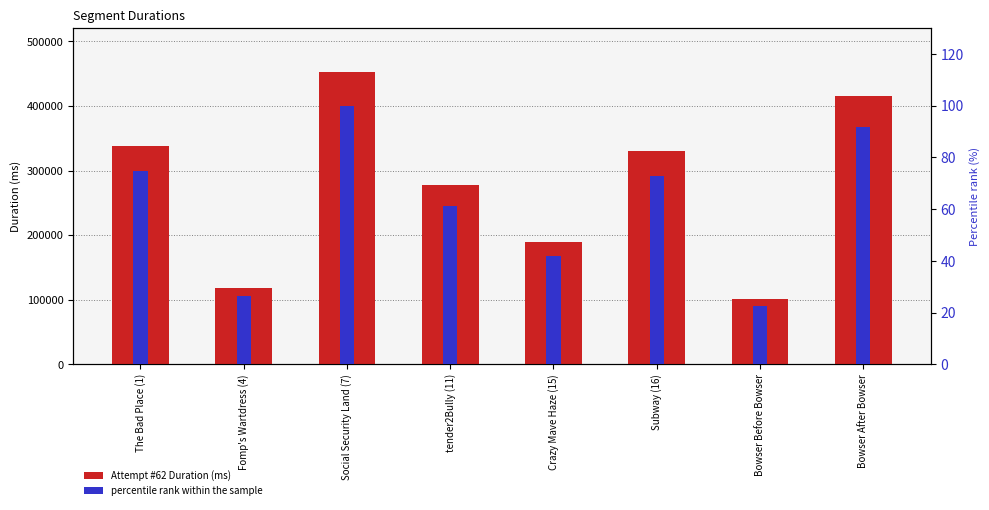

List the series in order of their peak value, highest first.

Attempt #62 Duration (ms), percentile rank within the sample